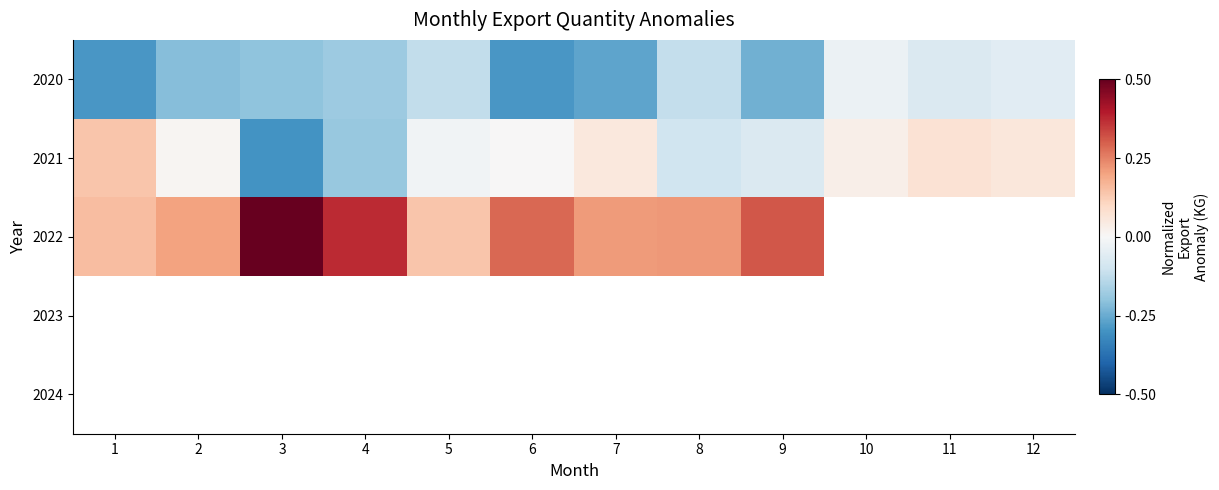

Is the value of 2022 at 5 greater than the value of 2023 at 2?

No